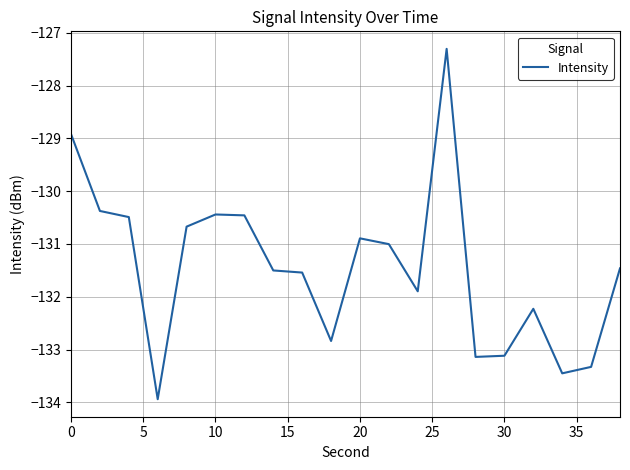

What is the difference between the maximum and minimum values?

6.6